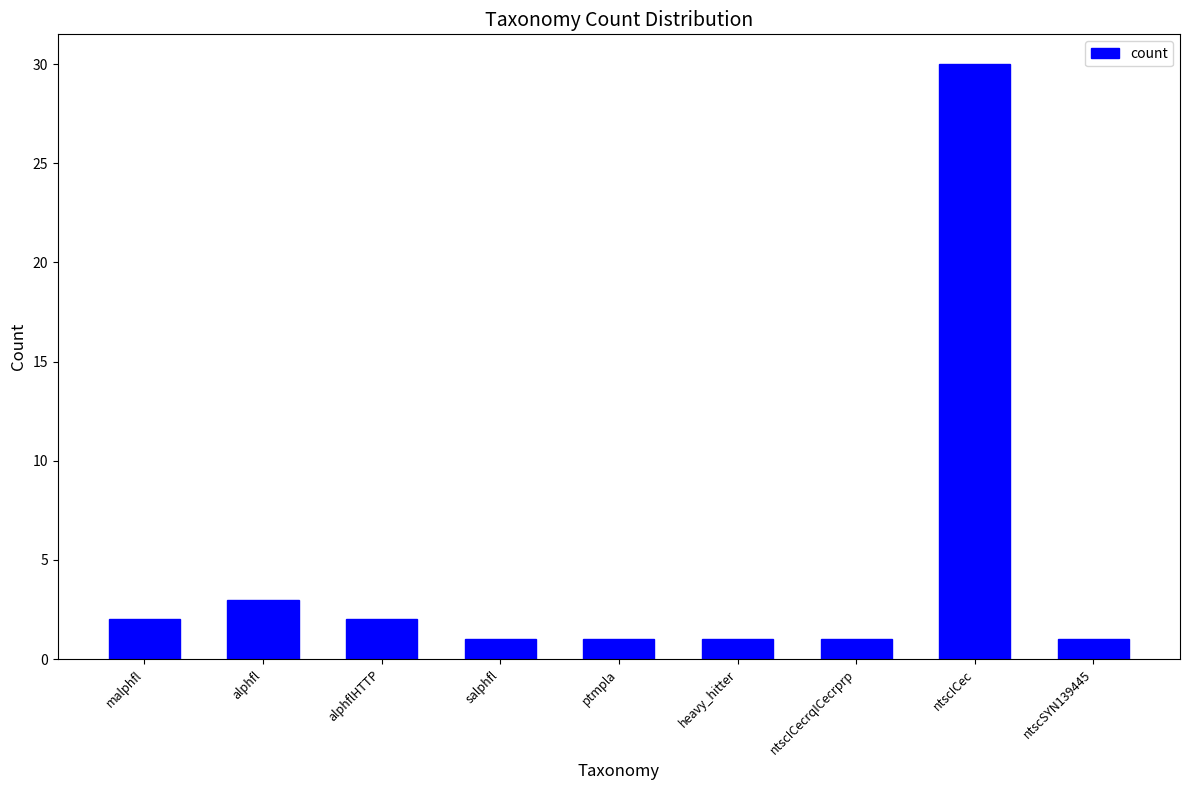

What is the change in value from alphflHTTP to ntscICecrqICecrprp?

-1